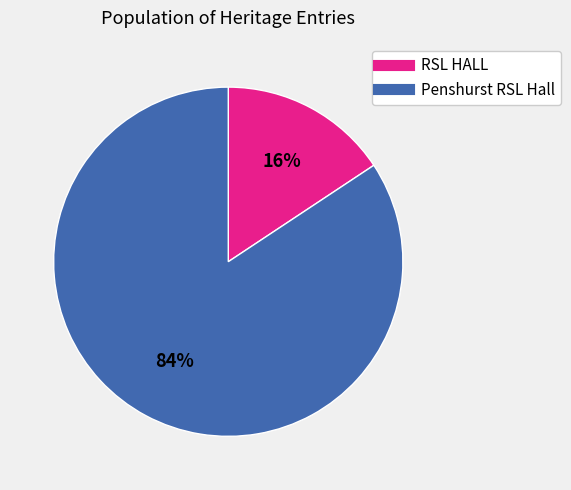

What percentage is the RSL HALL slice, to the nearest percent?

16%